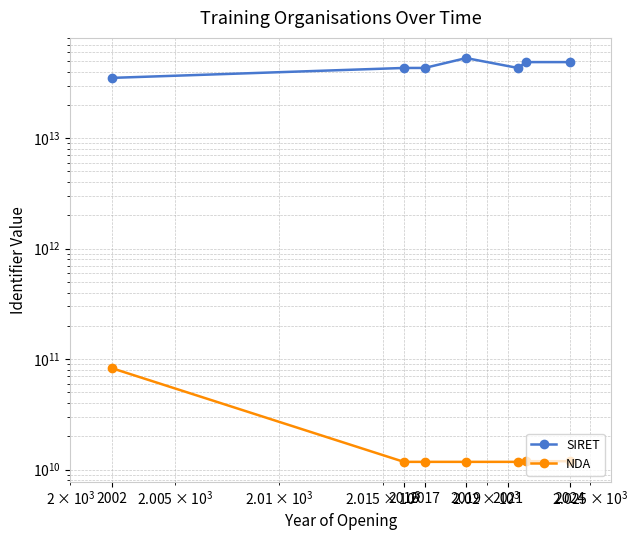

At which category does NDA reach its first local valley?

2021